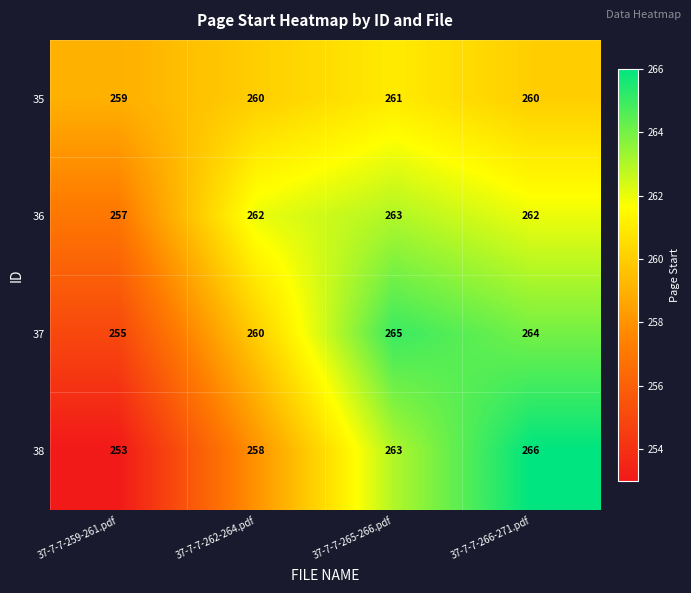

What is the total value across all series at 37-7-7-265-266.pdf?

1052